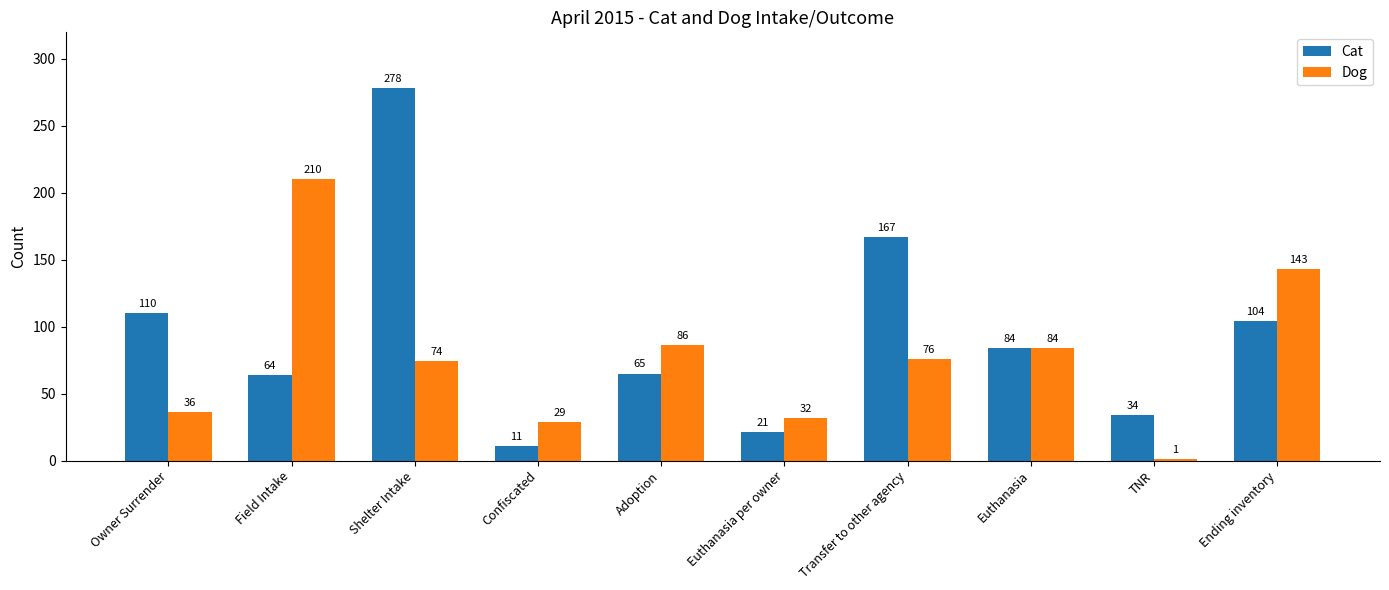

Count the number of data series in this chart.

2